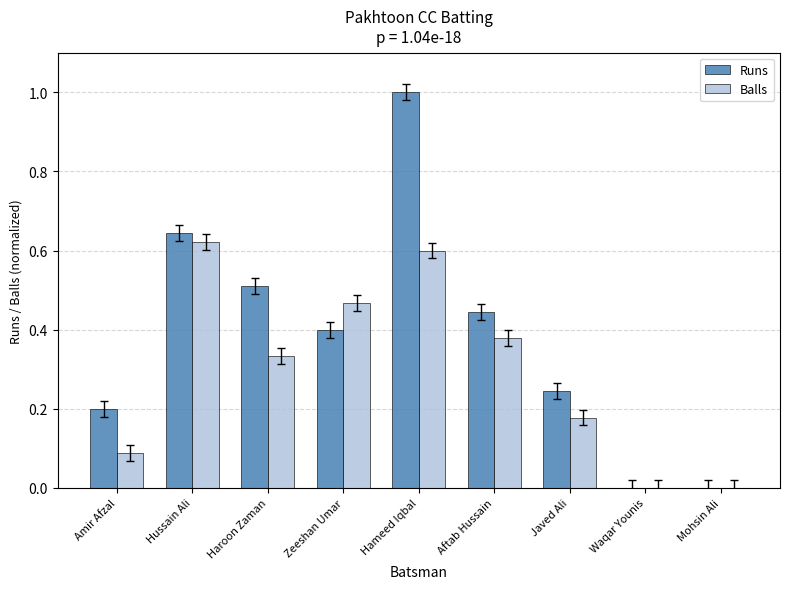

How many categories are shown in the chart?

9